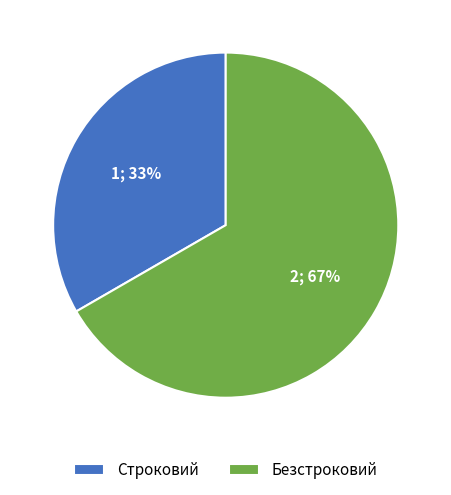

To the nearest percent, what is the average slice percentage?

50%